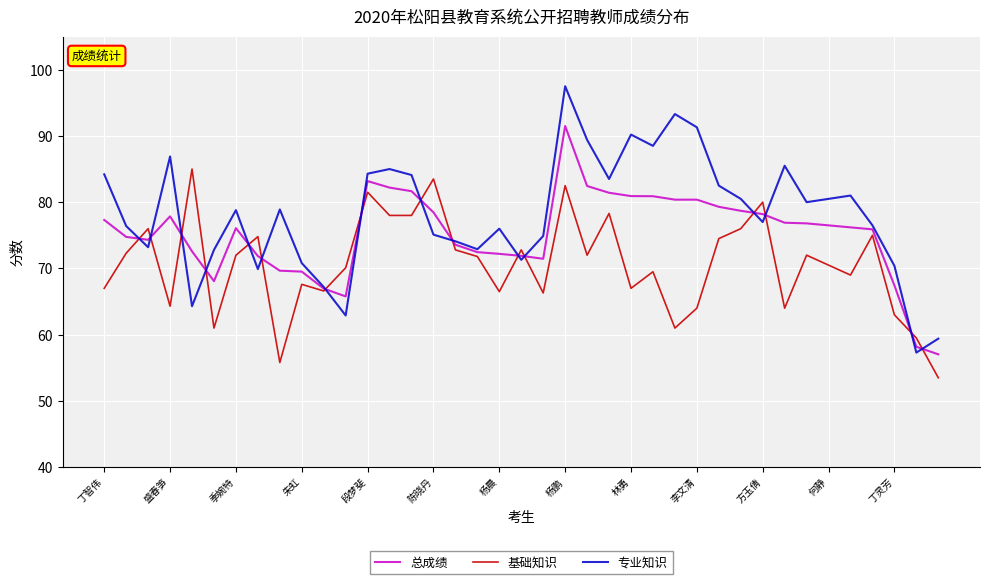

What is the minimum value for 专业知识?

57.3